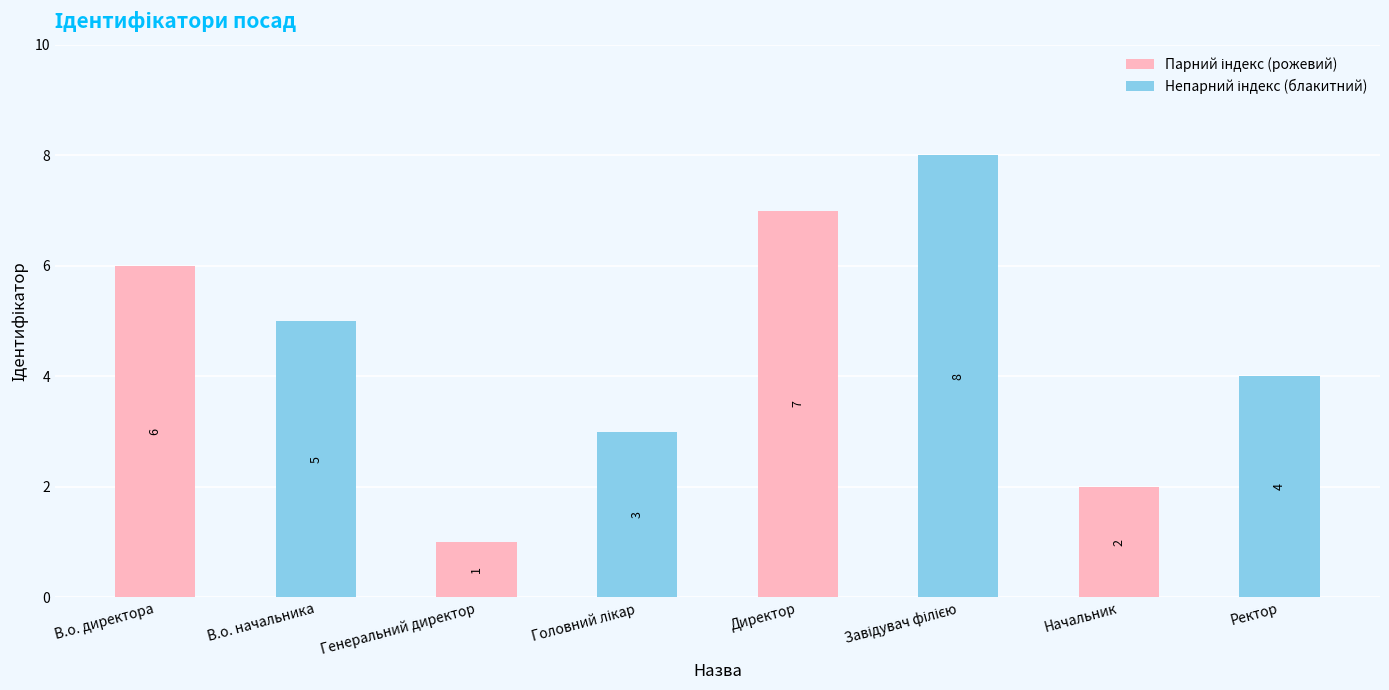

Which label corresponds to the smallest value in the chart?

Генеральний директор